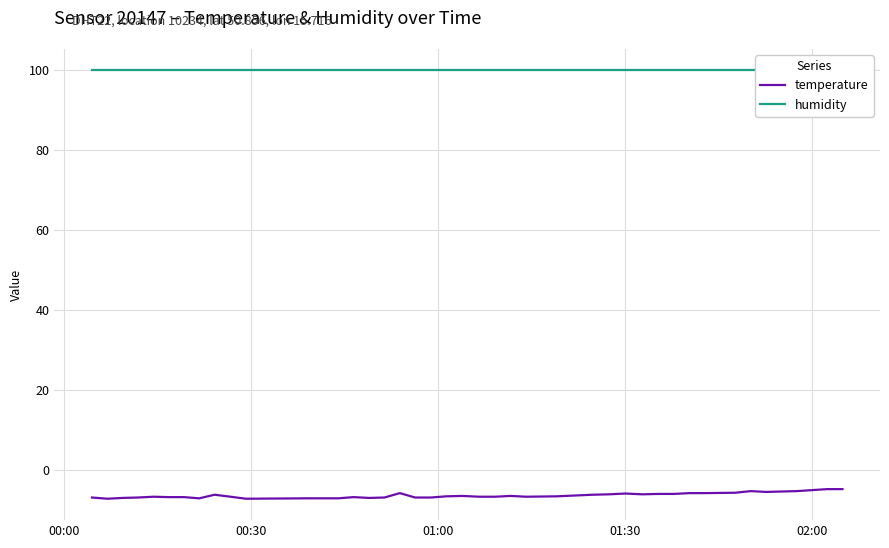

Is the value of humidity at 6 greater than the value of temperature at 14?

Yes